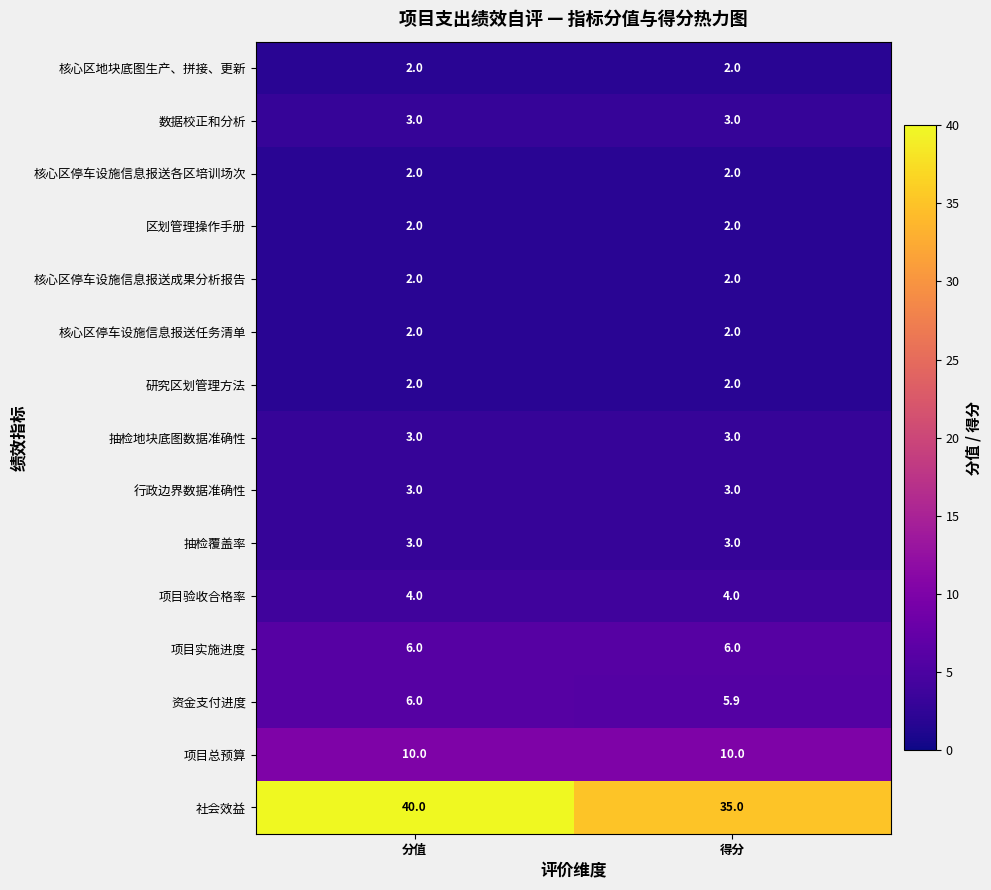

What is the total value across all series at 得分?

84.9